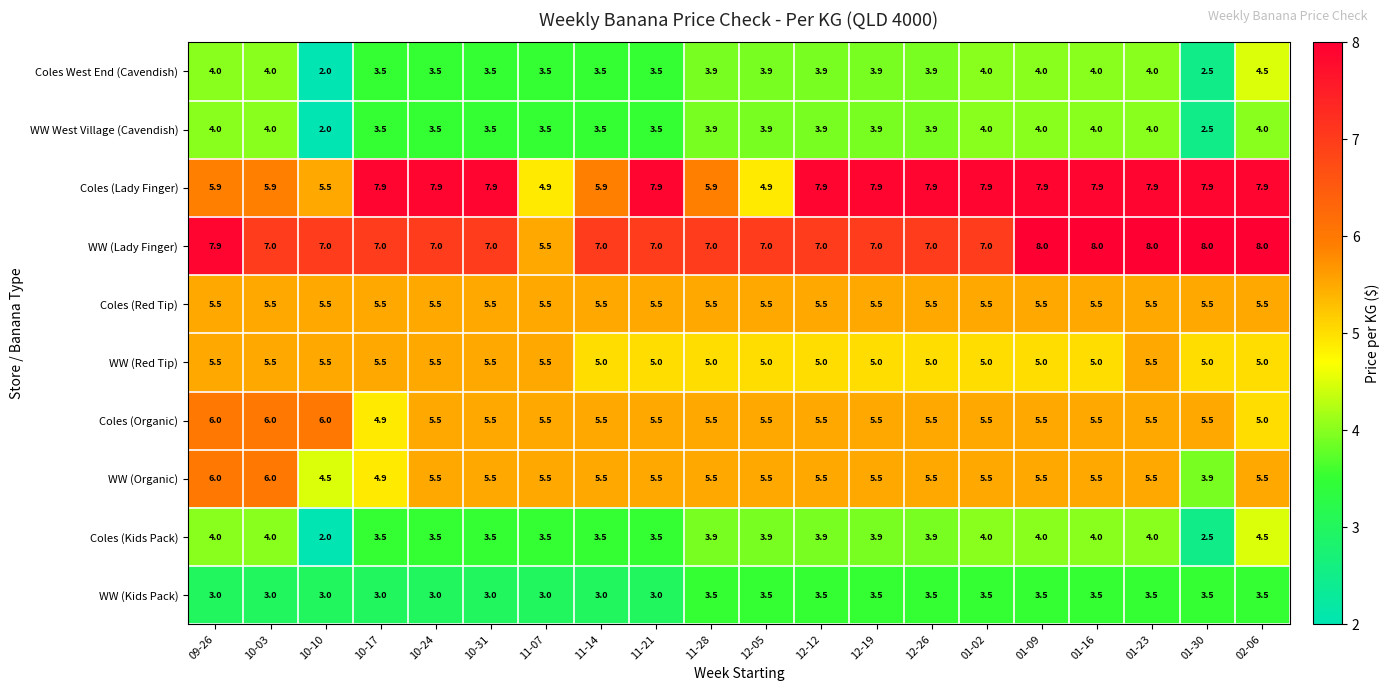

Where does the WW (Organic) series first go above 5?

09-26